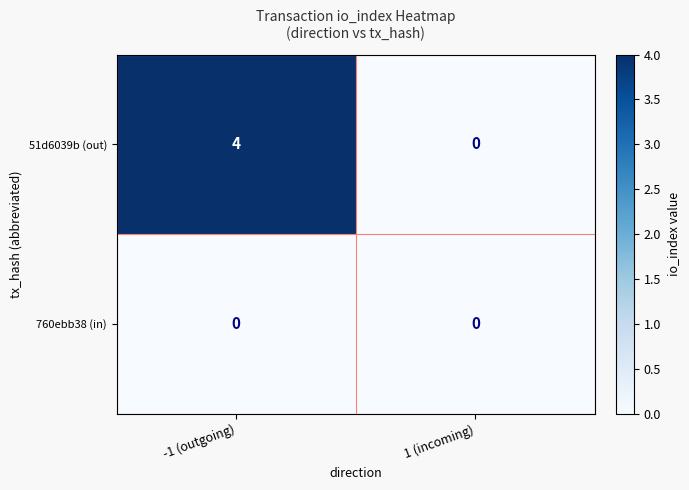

What is the total value across all series at -1 (outgoing)?

4